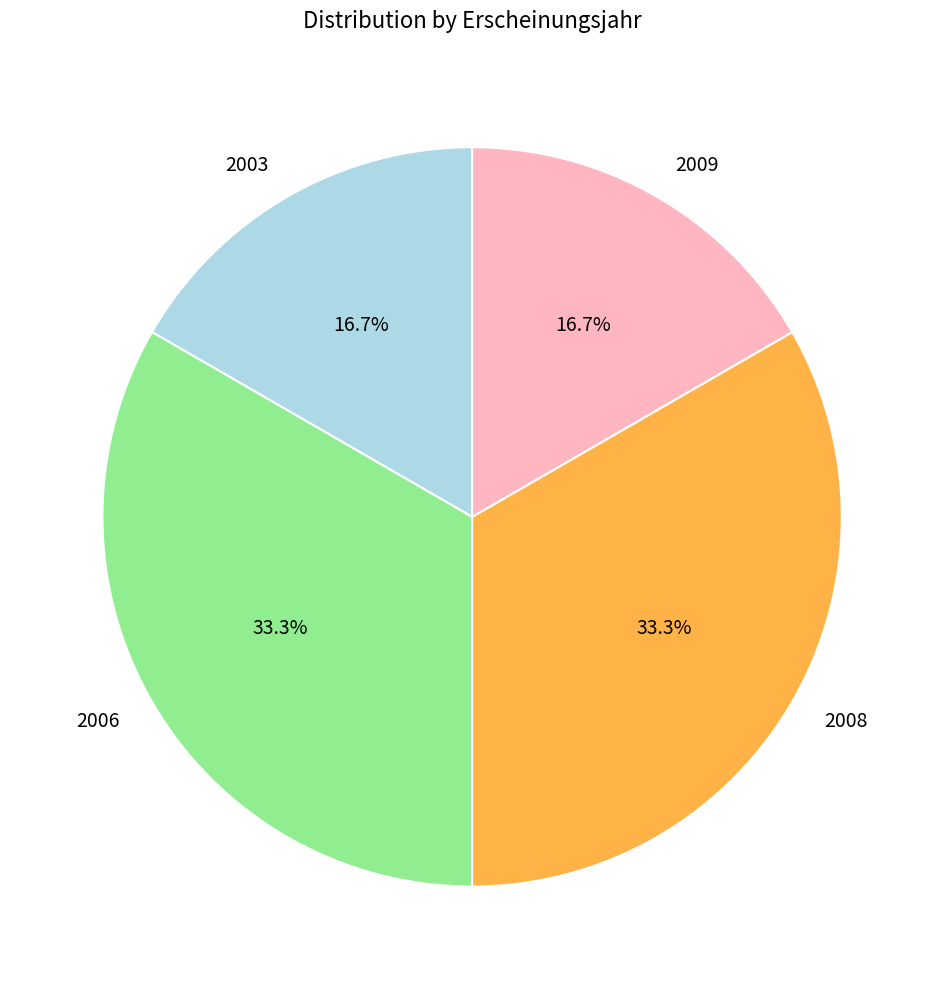

Does 2003 represent more than half of the total?

No